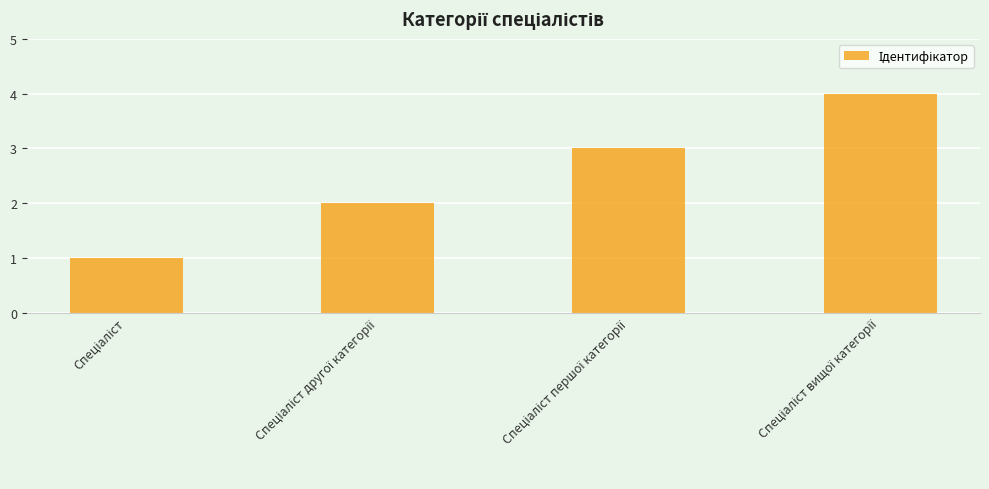

What is the greatest value displayed?

4